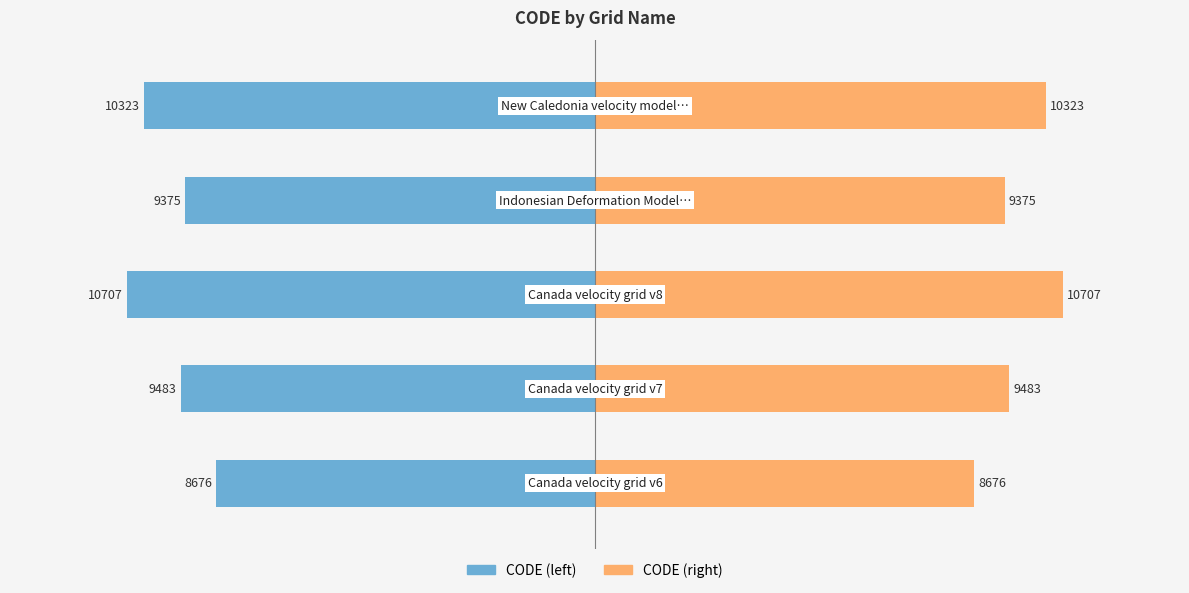

True or false: CODE (left) has a value of -80.2 at 2.

False